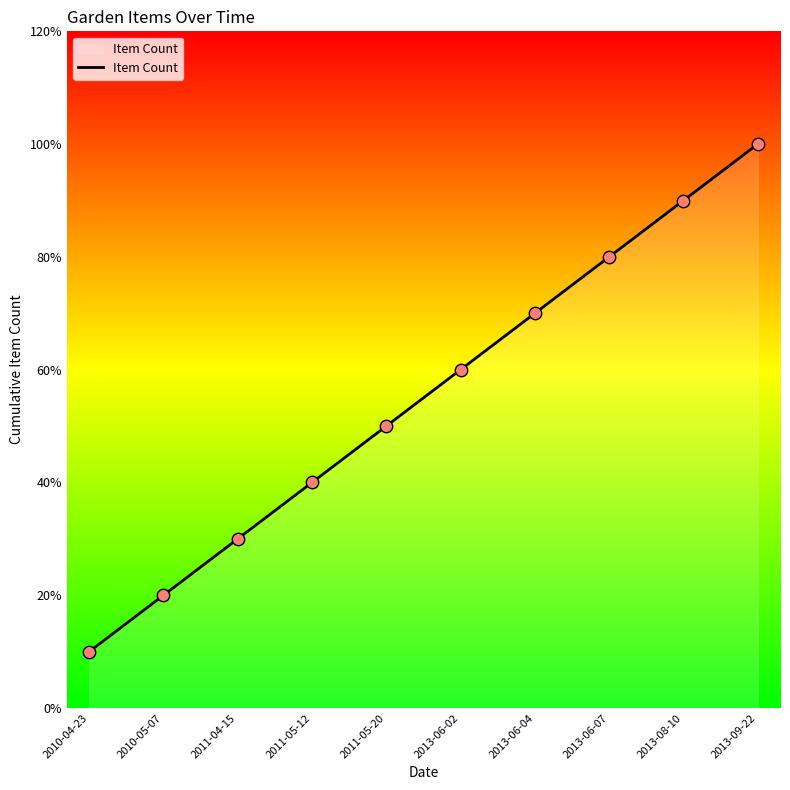

What is the change in value from 2013-06-07 to 2013-08-10?

+1